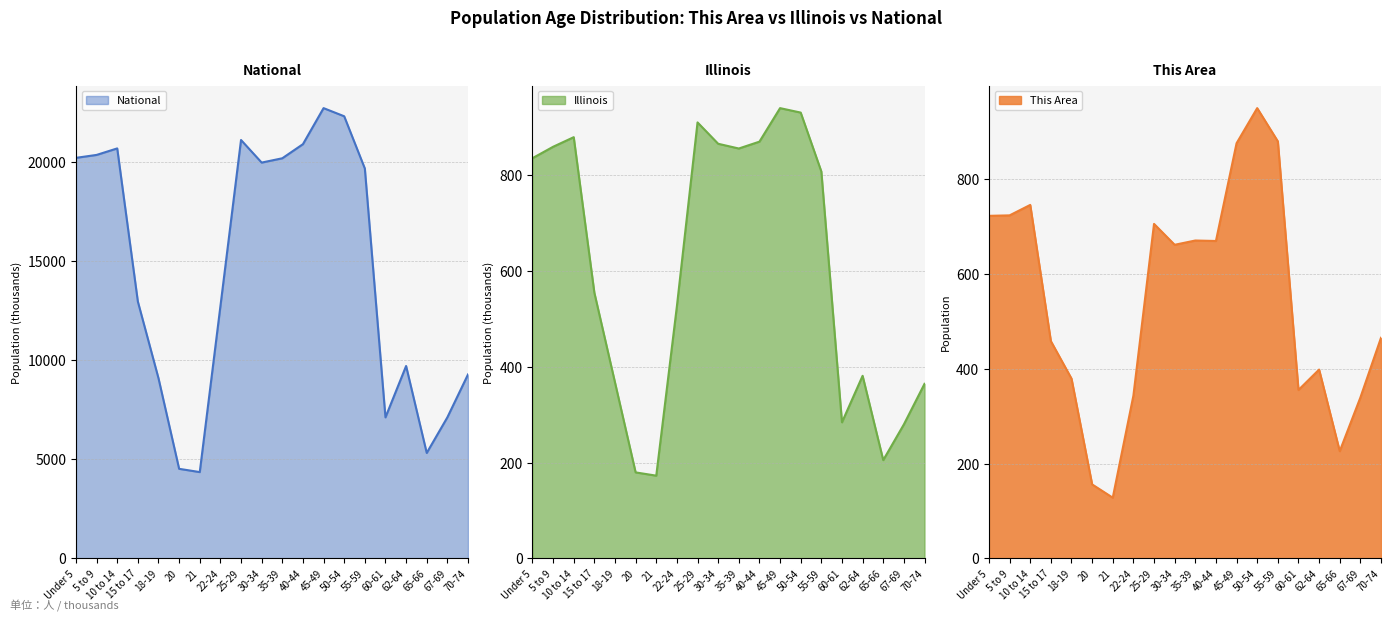

At how many categories does at least one series exceed 21602?

2